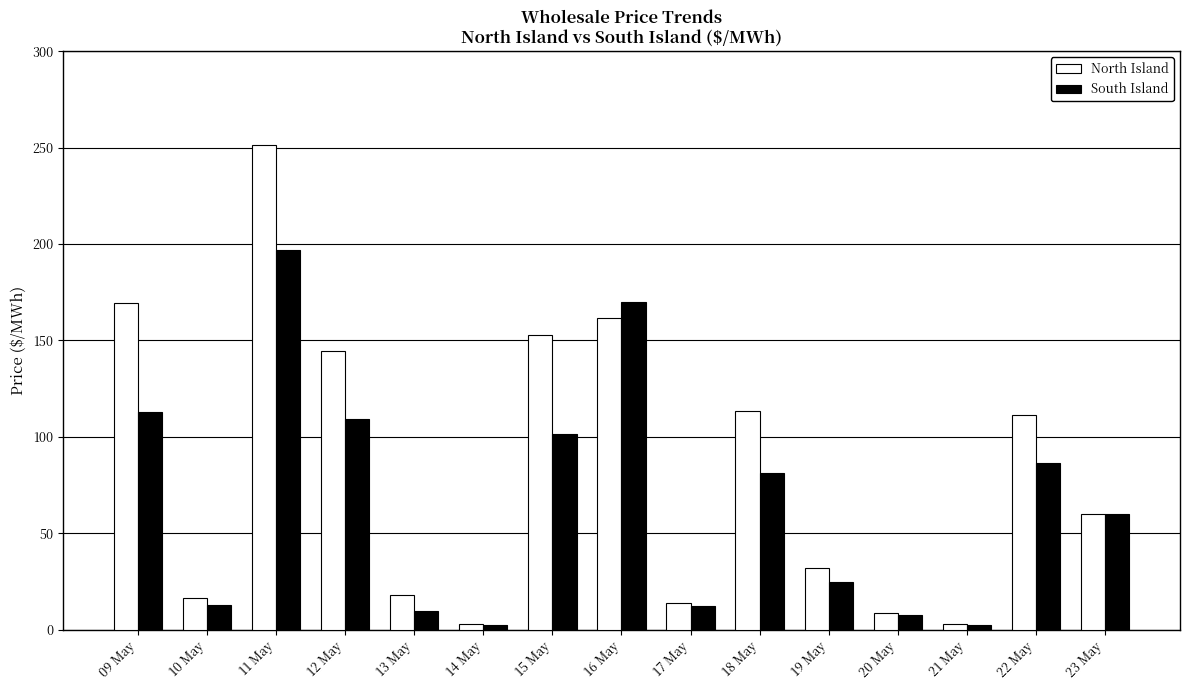

Which series has the widest spread of values?

North Island